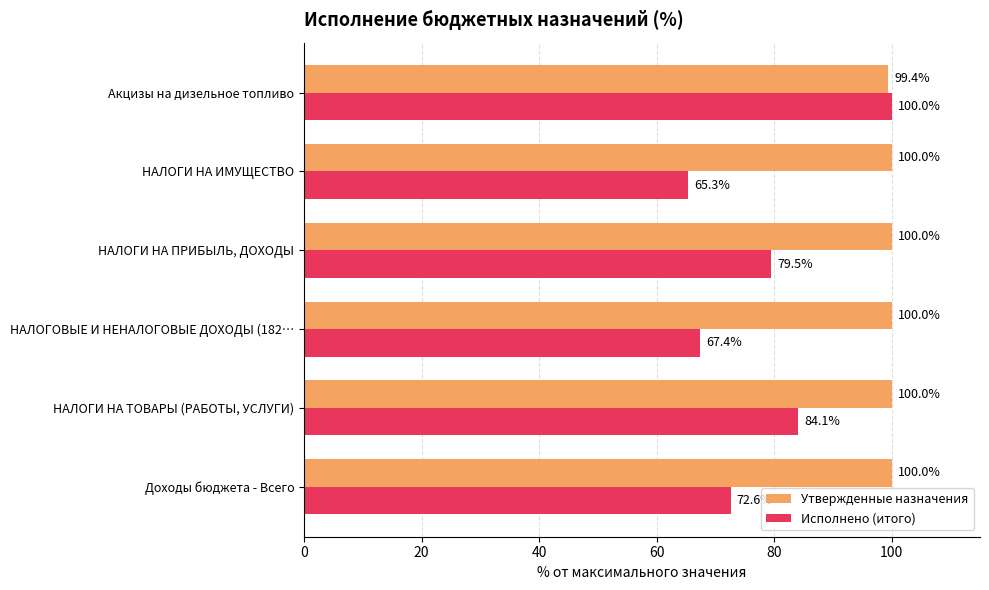

What value does the Утвержденные назначения series have at НАЛОГИ НА ИМУЩЕСТВО?

100.0